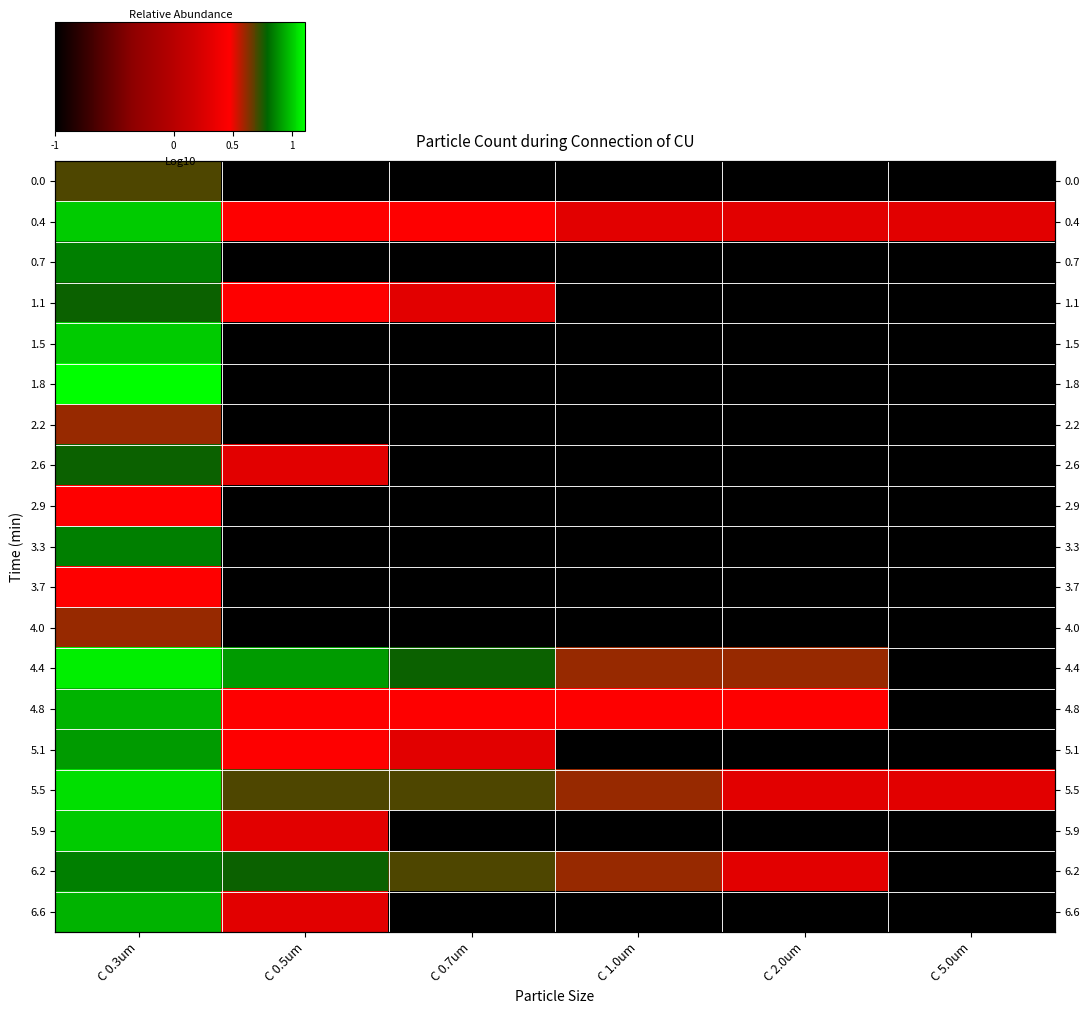

How many series are shown in this chart?

19